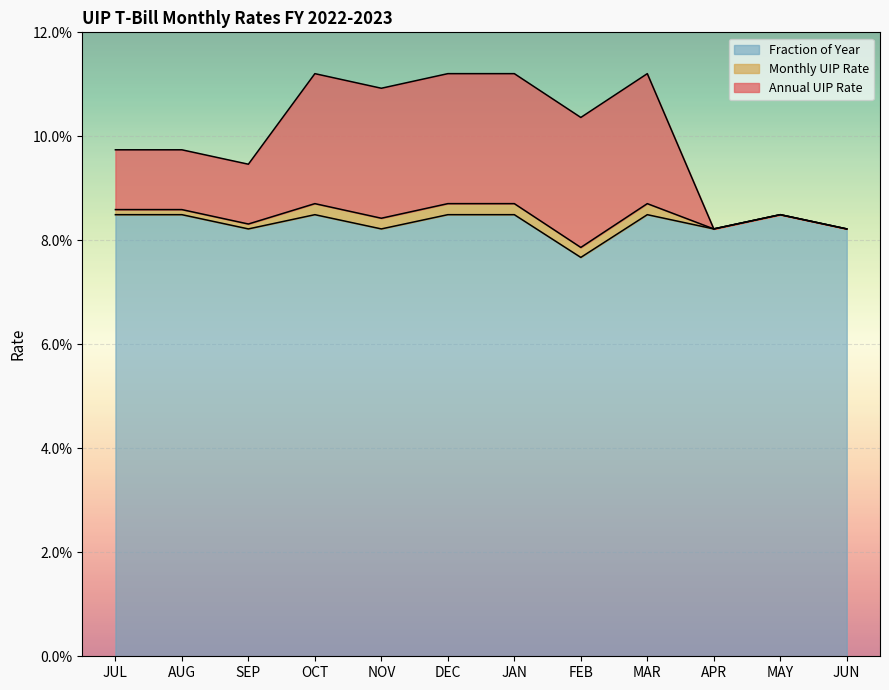

At which category is the sum across all series the highest?

OCT